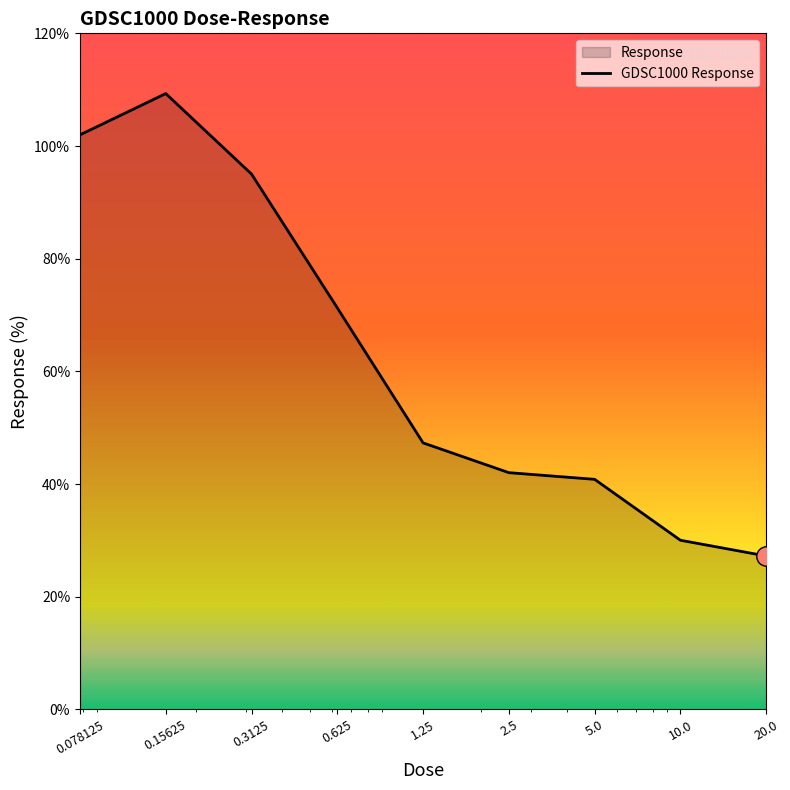

What is the sum of all values?

565.0